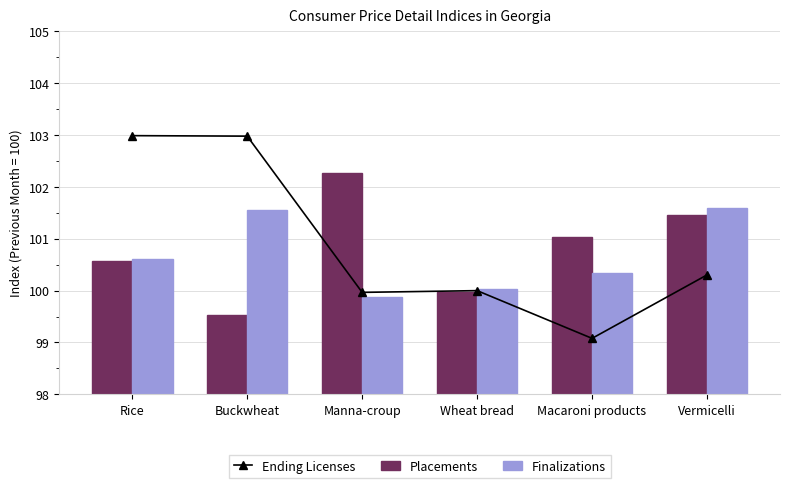

Is the value of Finalizations at Rice greater than the value of Placements at Buckwheat?

Yes